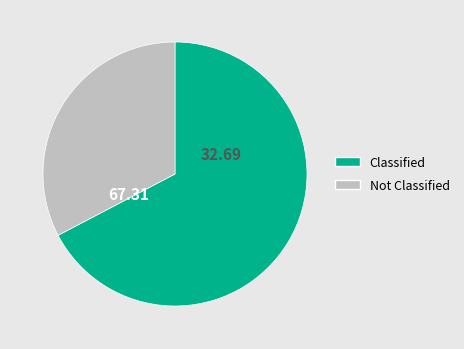

Is there a majority slice in this chart?

Yes